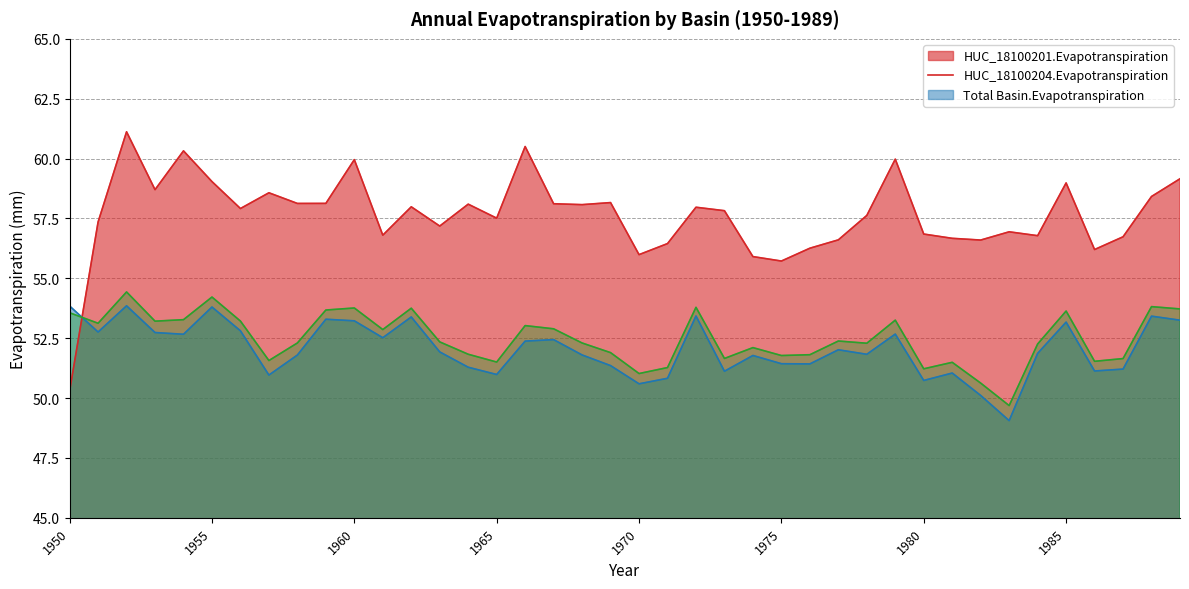

Does the chart display data point markers on the line(s)?

No